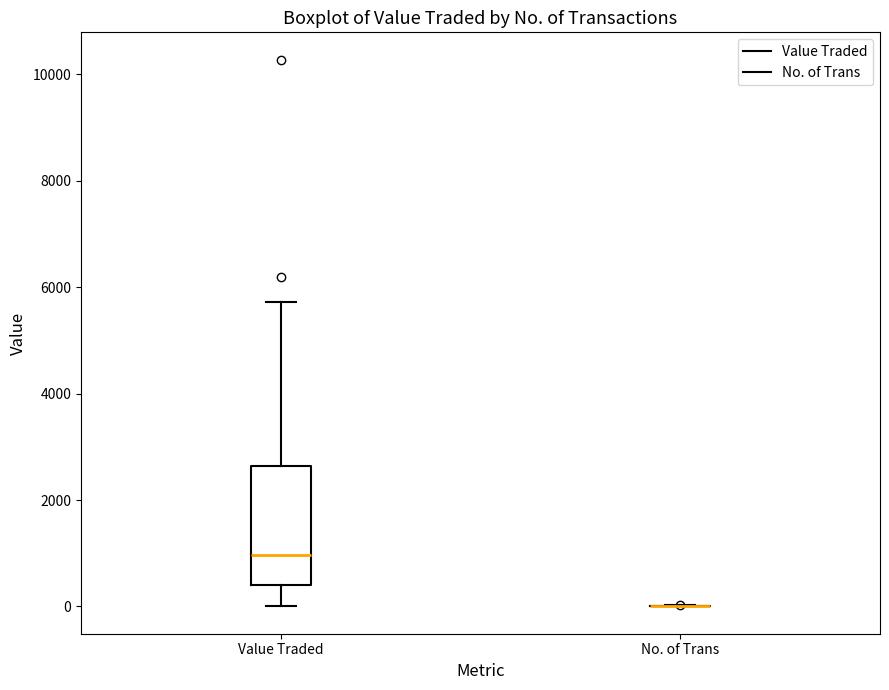

Reading left to right, transcribe this box plot: for each box, give where its median line is, the range the box spans, and where its two whiskers end, as read against the y-axis. The values are not printed on the chart, so give them approximately, as read against the axis.

Value Traded: median 1000, box 400 to 2600, whiskers 0 to 5800
No. of Trans: box collapsed to a line at 0, whiskers 0 to 0